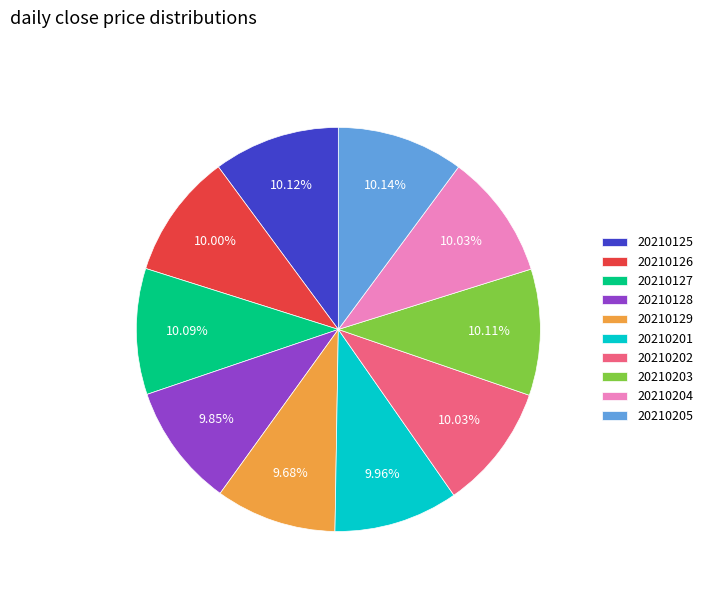

What is the ratio of the value at 20210203 to the value at 20210205?

1.0